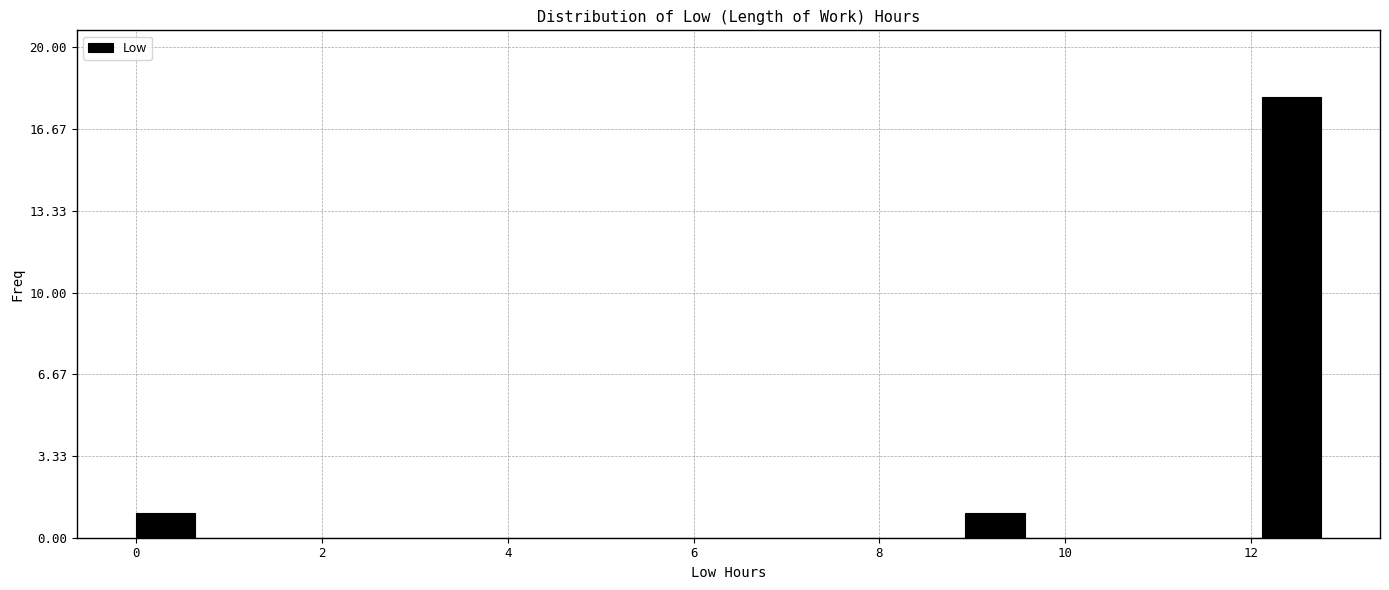

Around what value on the x-axis is the tallest bar? Give the approximate position of its centre, as read against the axis.

12.4